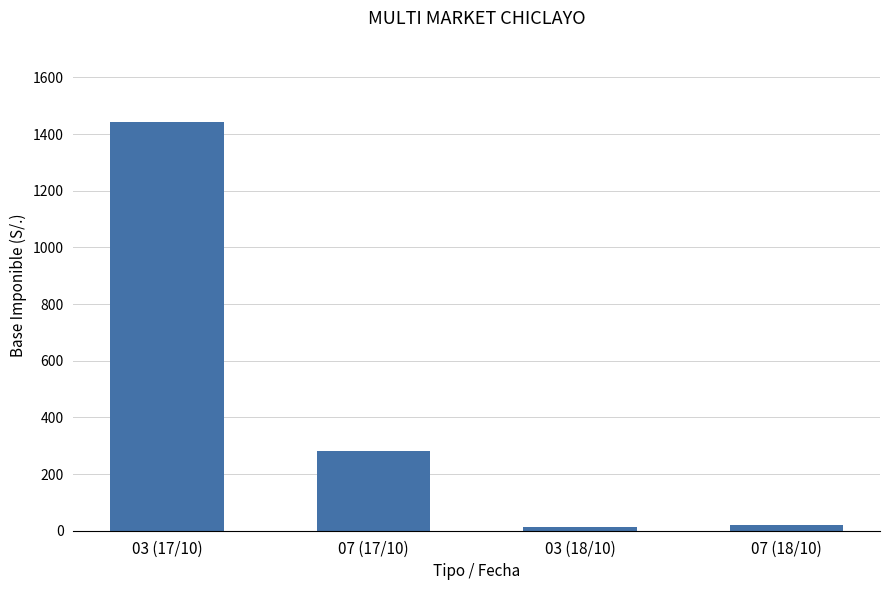

What is the label of the 4th bar from the left?

07 (18/10)